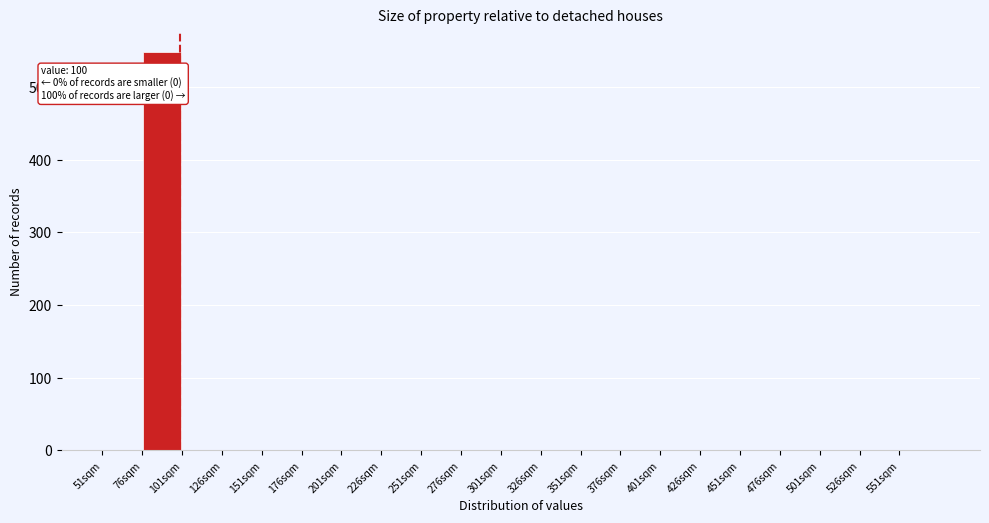

Which range on the x-axis has the tallest bar?

76 to 101